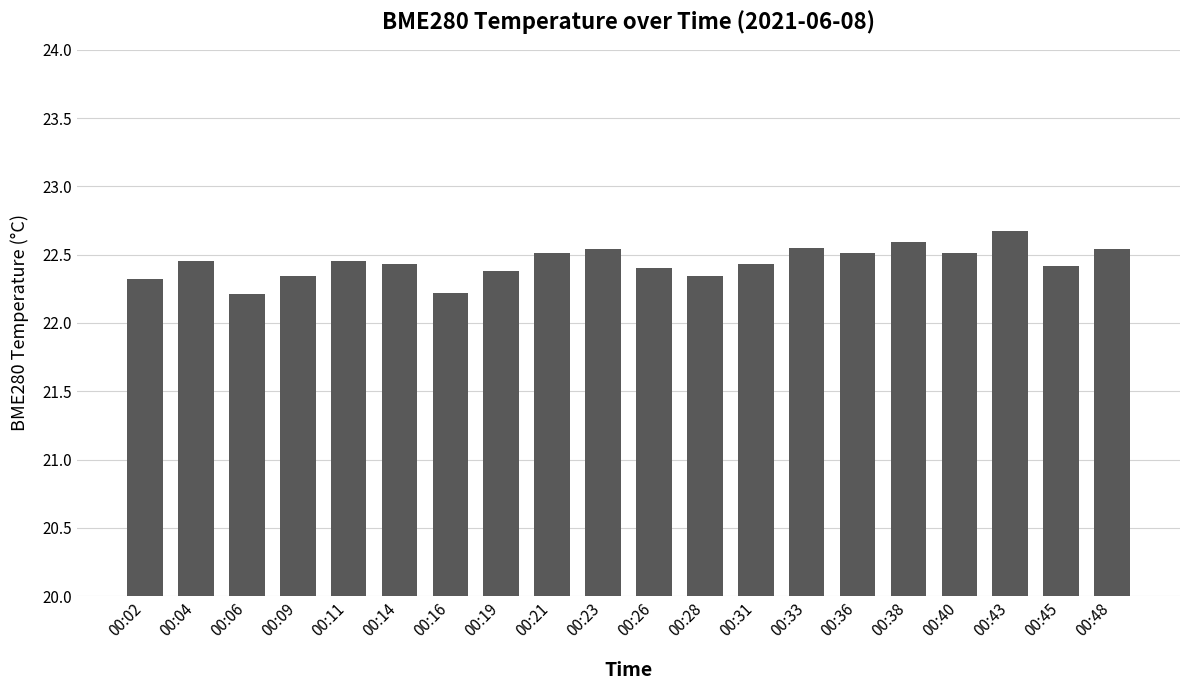

What is the smallest value displayed?

22.2